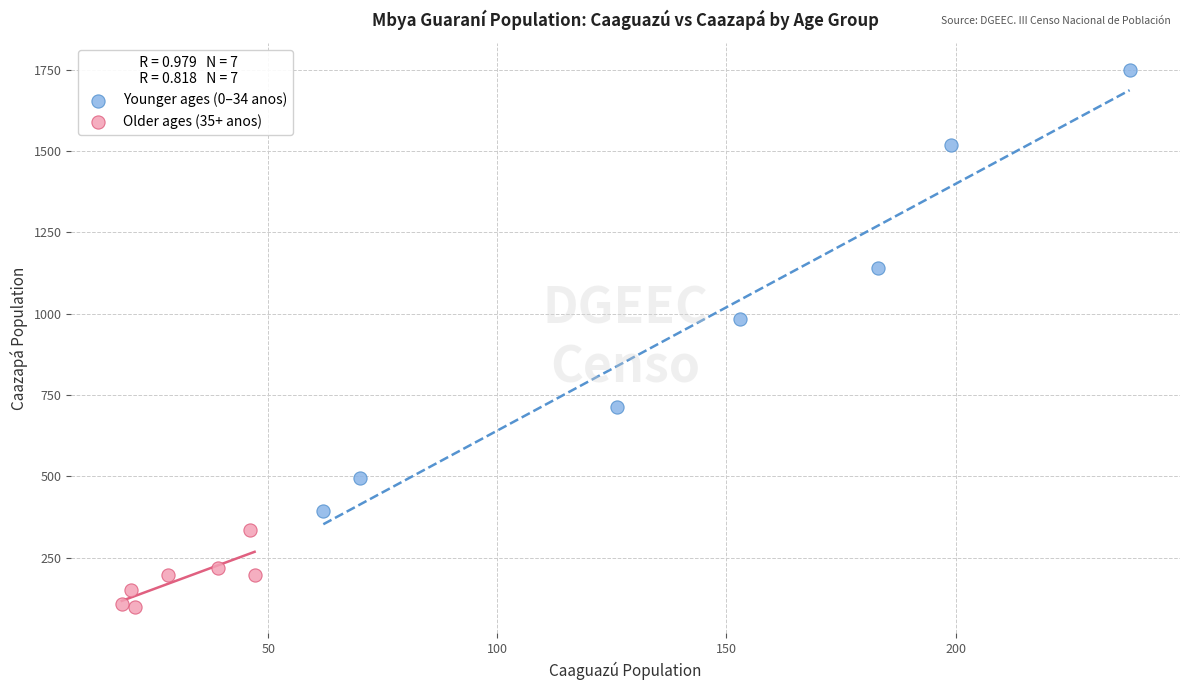

What are all the series names shown in the legend?

Younger ages (0–34 anos), Older ages (35+ anos)